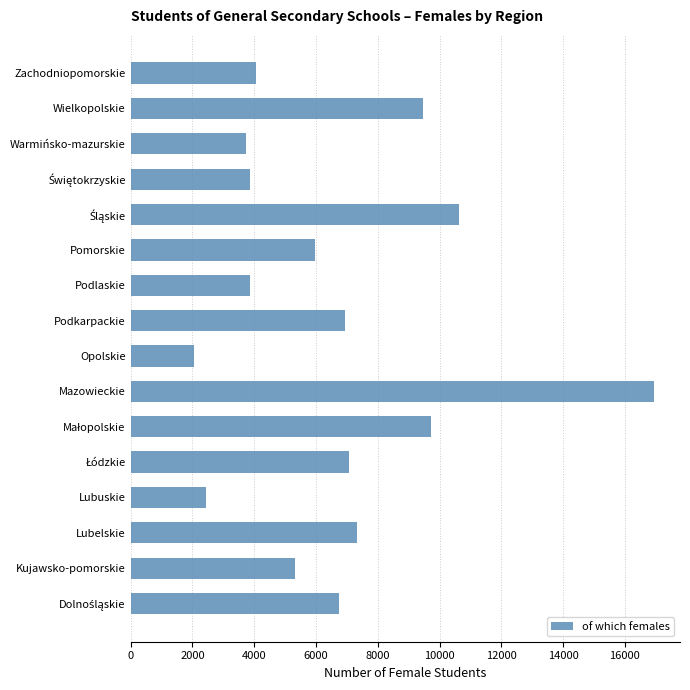

What is the average value?

6636